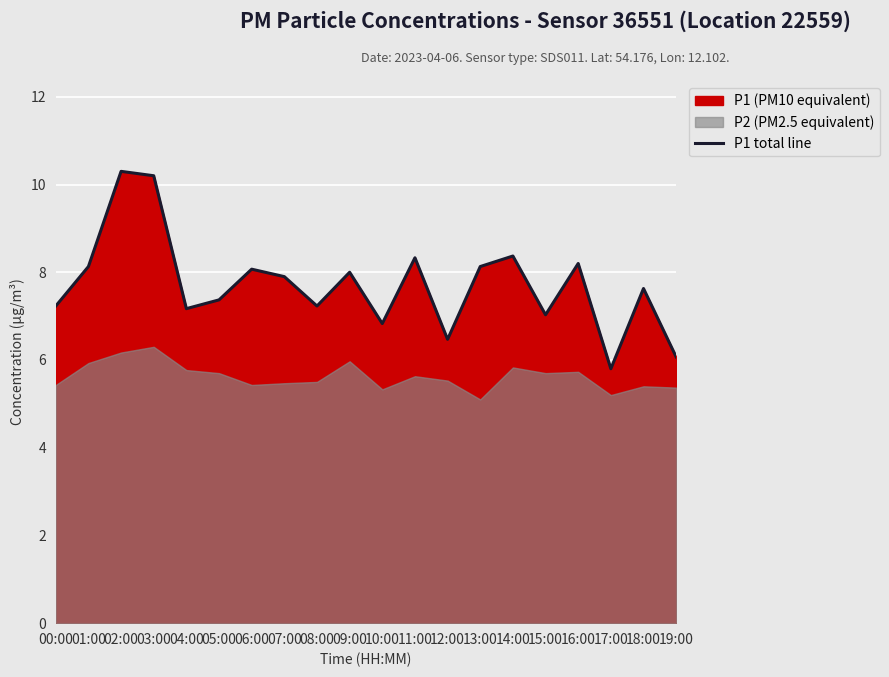

Where is the first local minimum?

04:00